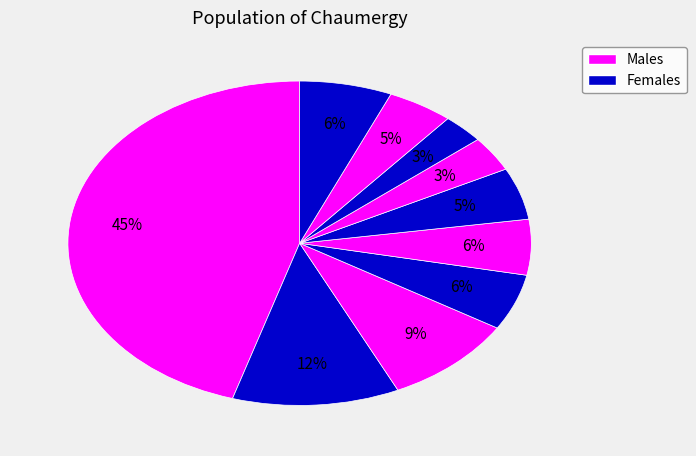

To the nearest percent, what is the average slice percentage?

10%